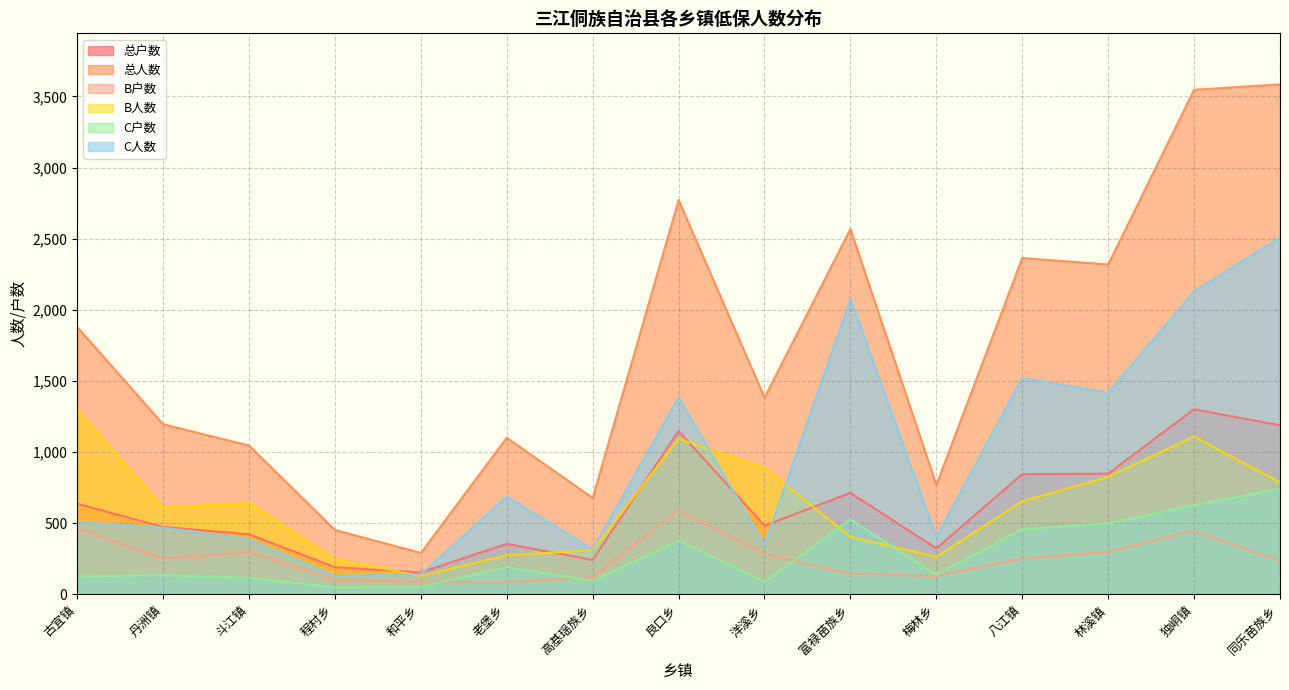

What position from the right is 古宜镇?

15